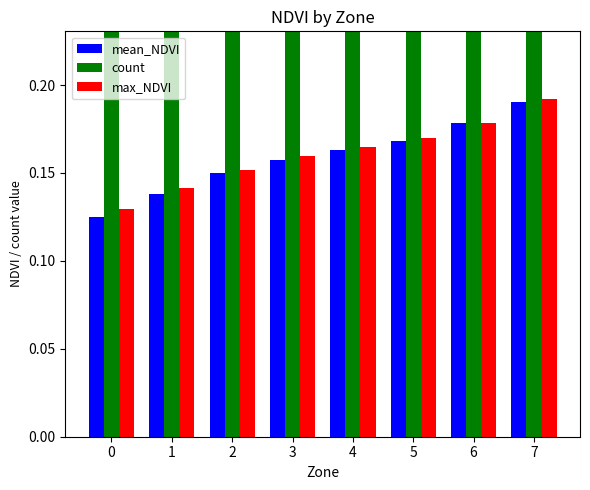

Reading left to right, what are all the values shown in this chart?

mean_NDVI: 0=0.1	1=0.1	2=0.1	3=0.2	4=0.2	5=0.2	6=0.2	7=0.2
count: 0=9.0	1=5.0	2=8.0	3=7.0	4=5.0	5=3.0	6=1.0	7=2.0
max_NDVI: 0=0.1	1=0.1	2=0.2	3=0.2	4=0.2	5=0.2	6=0.2	7=0.2